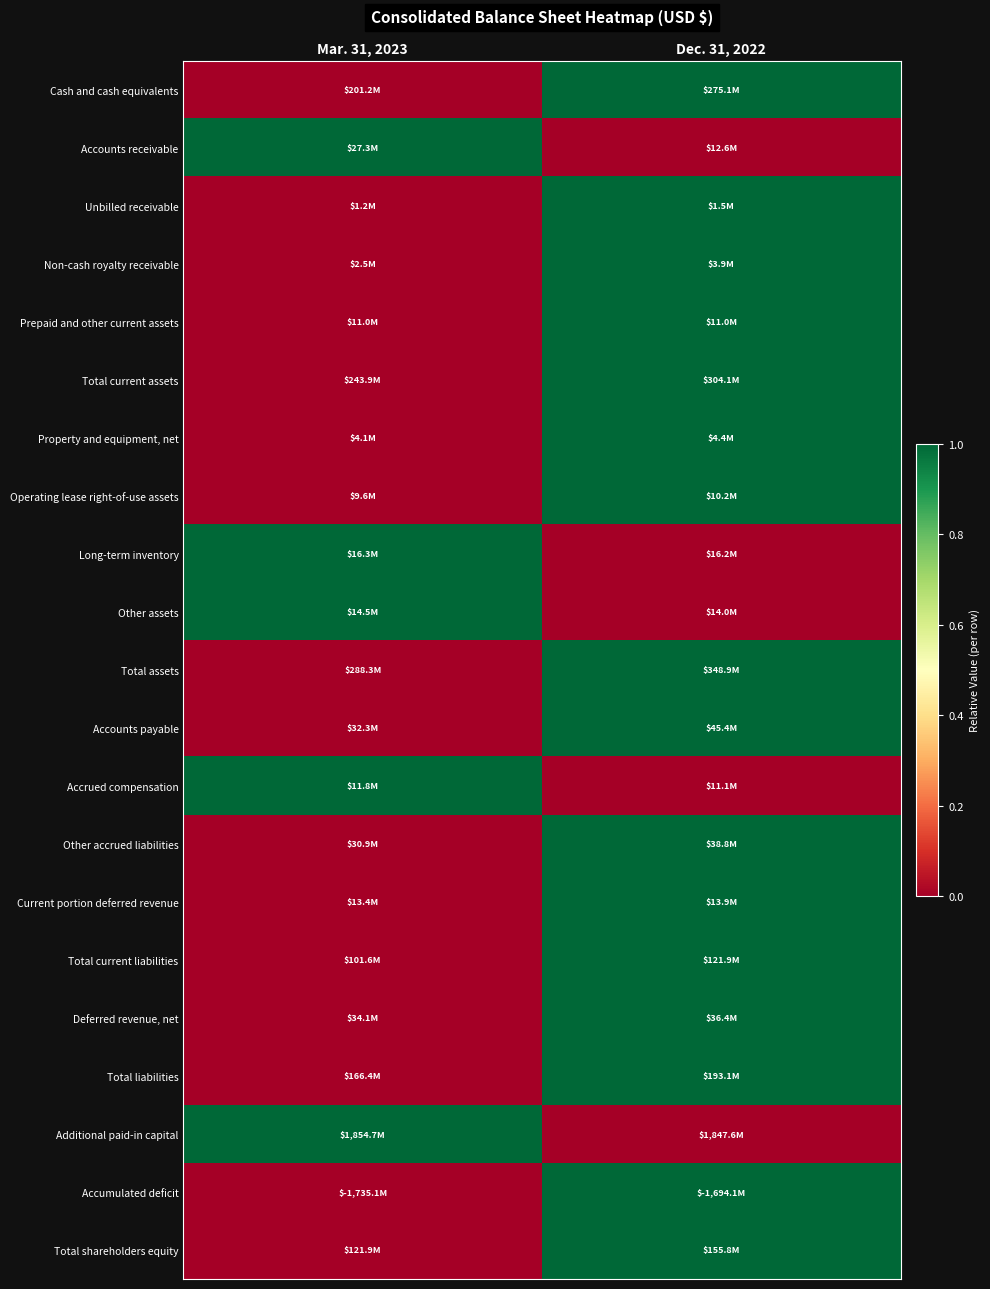

Reading right to left, transcribe all the data shown in this chart.

Cash and cash equivalents: Dec. 31, 2022=1	Mar. 31, 2023=0
Accounts receivable: Dec. 31, 2022=0	Mar. 31, 2023=1
Unbilled receivable: Dec. 31, 2022=1	Mar. 31, 2023=0
Non-cash royalty receivable: Dec. 31, 2022=1	Mar. 31, 2023=0
Prepaid and other current assets: Dec. 31, 2022=1	Mar. 31, 2023=0
Total current assets: Dec. 31, 2022=1	Mar. 31, 2023=0
Property and equipment, net: Dec. 31, 2022=1	Mar. 31, 2023=0
Operating lease right-of-use assets: Dec. 31, 2022=1	Mar. 31, 2023=0
Long-term inventory: Dec. 31, 2022=0	Mar. 31, 2023=1
Other assets: Dec. 31, 2022=0	Mar. 31, 2023=1
Total assets: Dec. 31, 2022=1	Mar. 31, 2023=0
Accounts payable: Dec. 31, 2022=1	Mar. 31, 2023=0
Accrued compensation: Dec. 31, 2022=0	Mar. 31, 2023=1
Other accrued liabilities: Dec. 31, 2022=1	Mar. 31, 2023=0
Current portion deferred revenue: Dec. 31, 2022=1	Mar. 31, 2023=0
Total current liabilities: Dec. 31, 2022=1	Mar. 31, 2023=0
Deferred revenue, net: Dec. 31, 2022=1	Mar. 31, 2023=0
Total liabilities: Dec. 31, 2022=1	Mar. 31, 2023=0
Additional paid-in capital: Dec. 31, 2022=0	Mar. 31, 2023=1
Accumulated deficit: Dec. 31, 2022=1	Mar. 31, 2023=0
Total shareholders equity: Dec. 31, 2022=1	Mar. 31, 2023=0